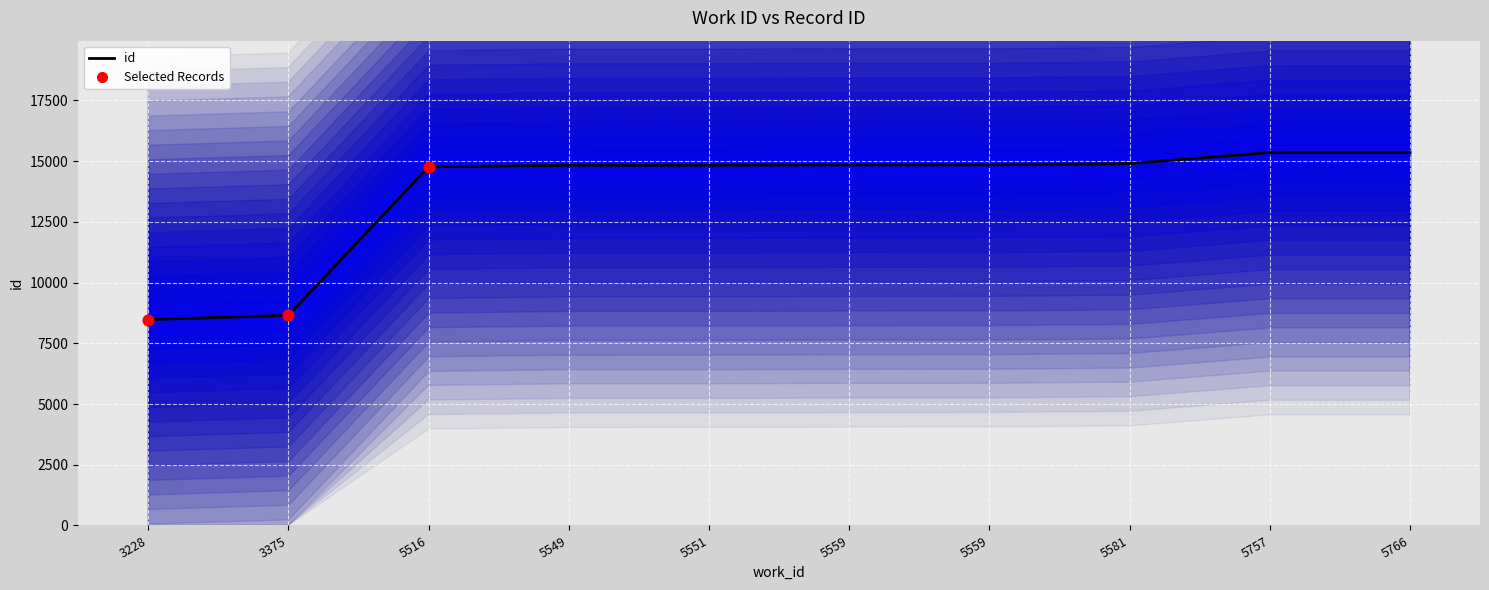

Between 5559 and 3375, which is larger?

5559